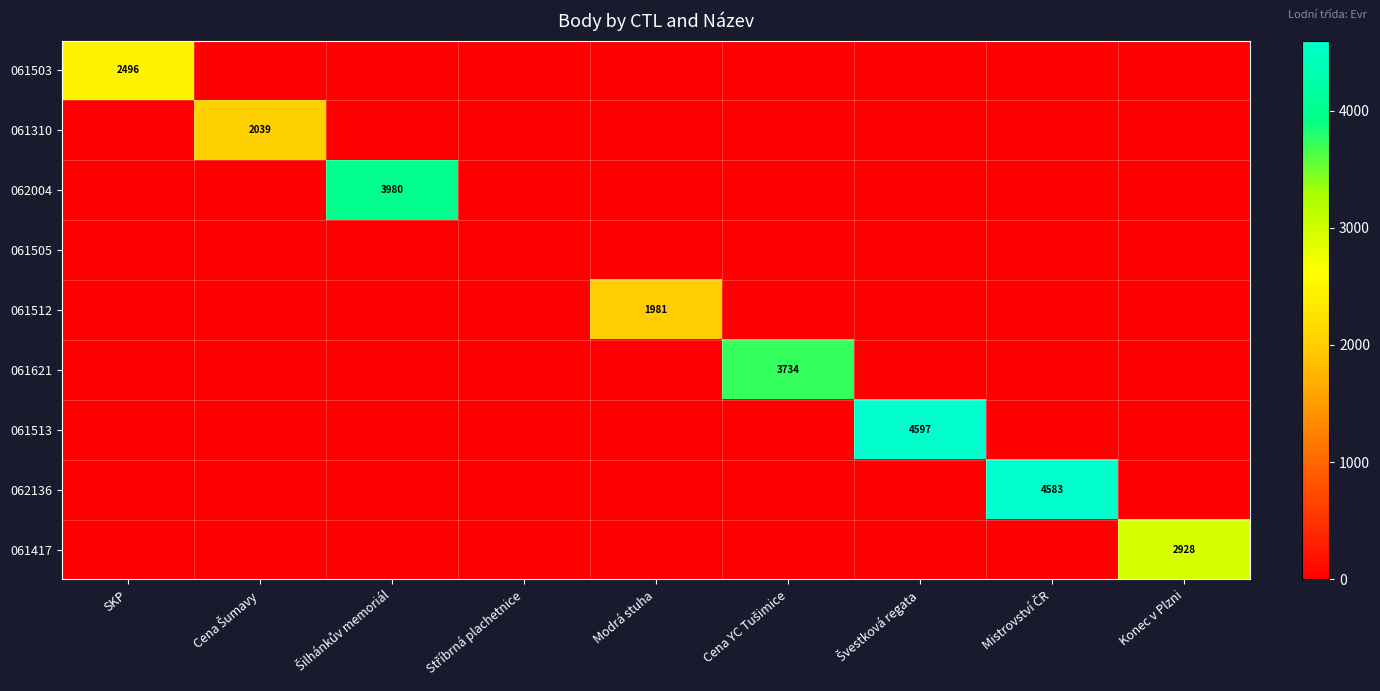

At which label does 062004 reach its peak?

Šilhánkův memoriál